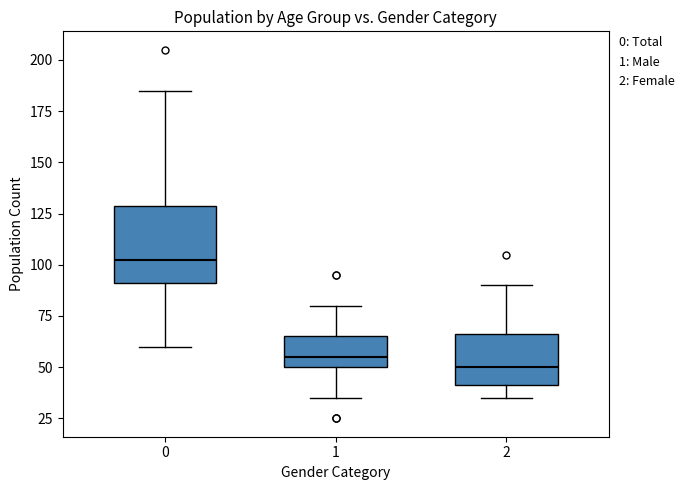

Which box is the tallest, from its lower edge to its upper edge?

0